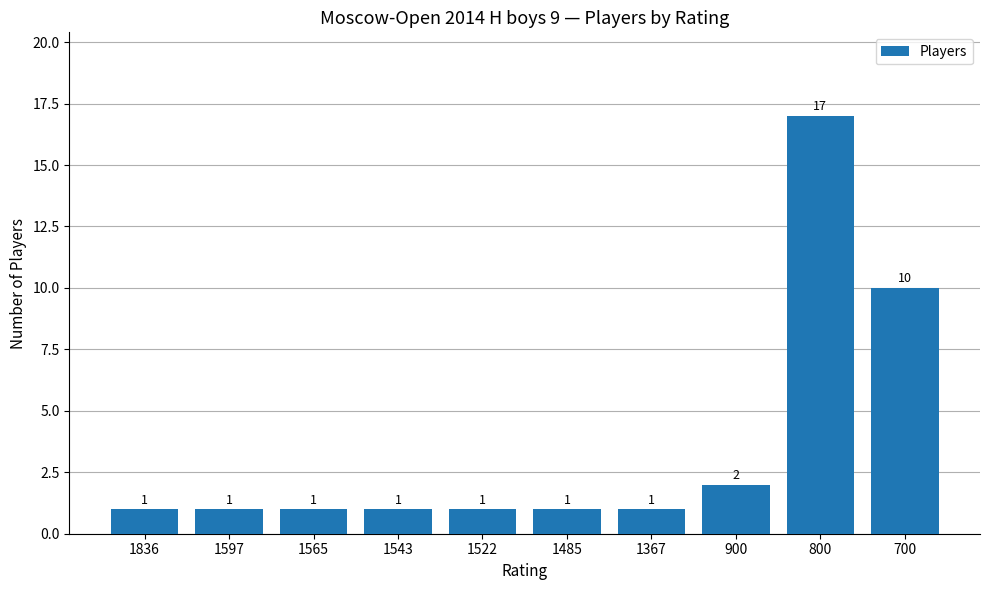

Which category has the highest value across all series?

800